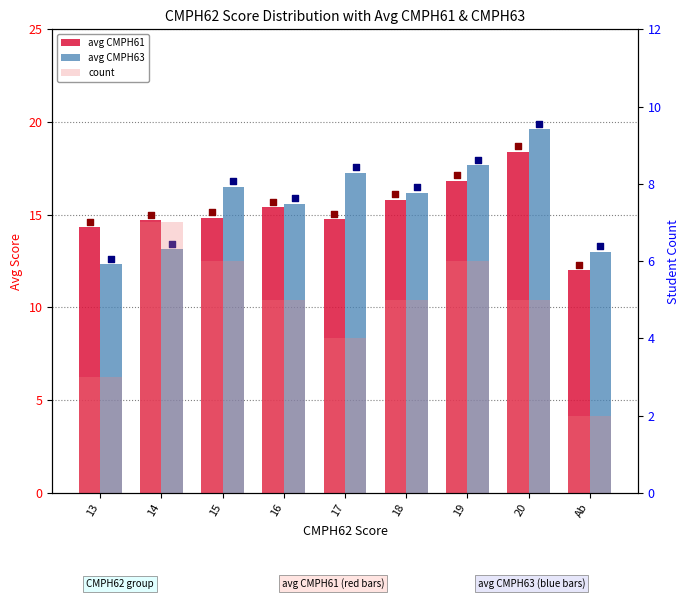

Which series contains the lowest Y value?

count